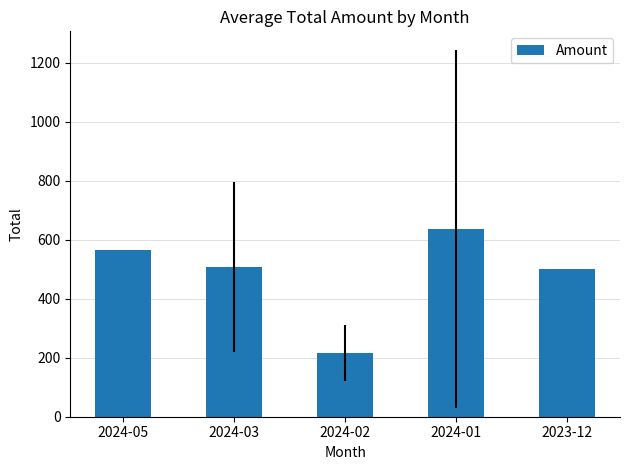

What value does the data have at 2024-05?

566.0